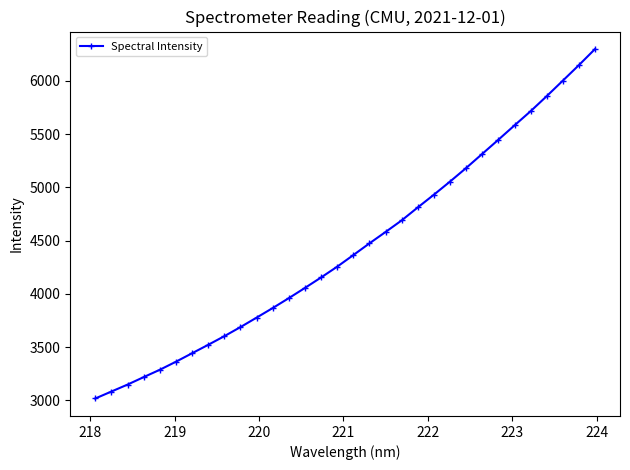

What is the difference between the second highest and second lowest values?

3064.7